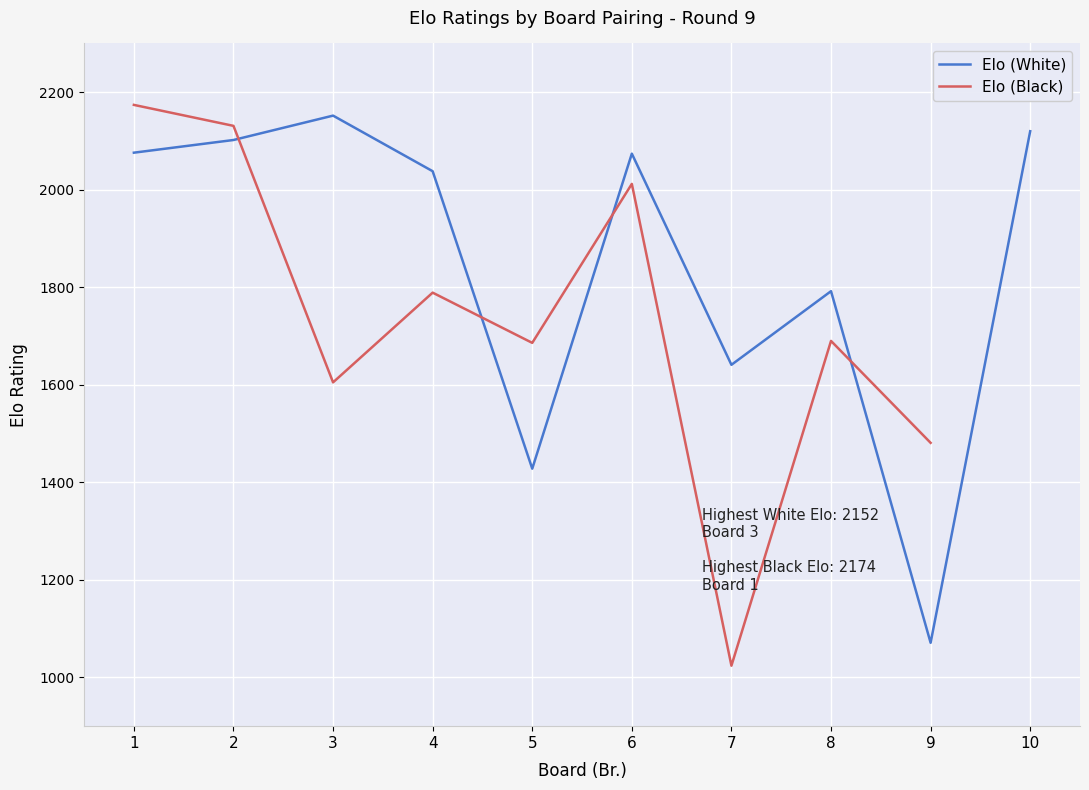

The value of Elo (White) at 5 is 1917.6. True or false?

False